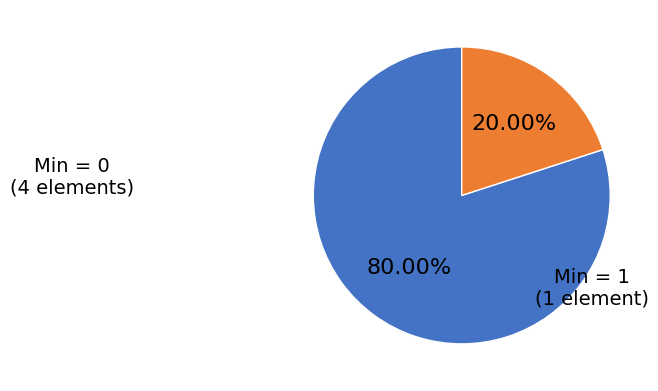

Combined, do Min = 1 (1 element) and Min = 0 (4 elements) account for over 50%?

Yes